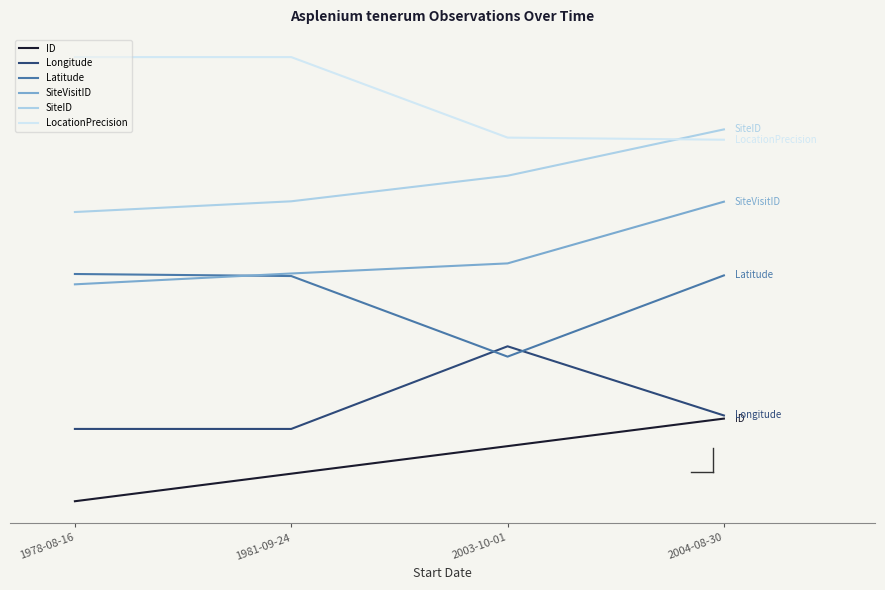

Does the chart display data point markers on the line(s)?

No